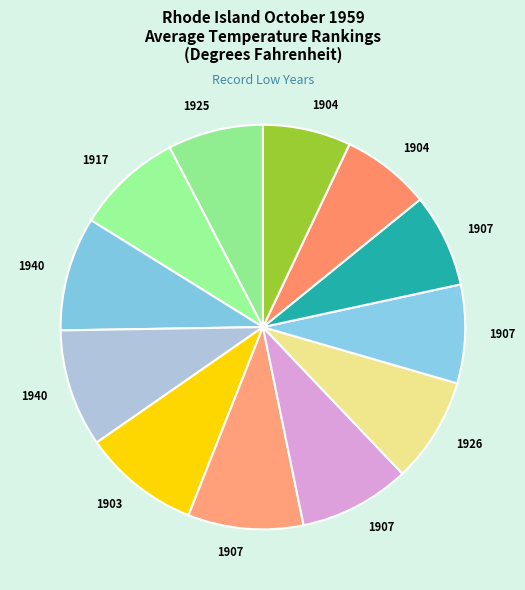

How many slices are in this pie chart?

12